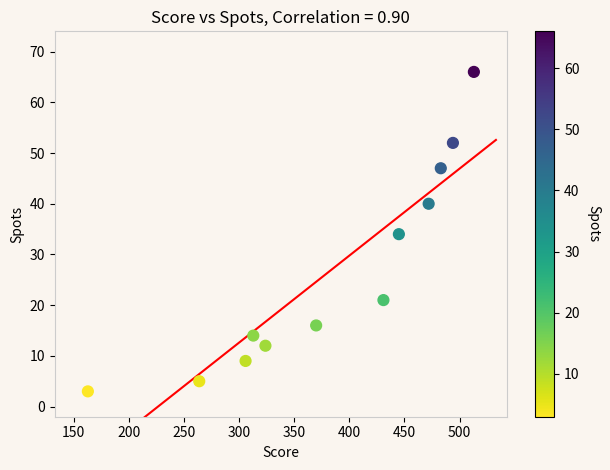

What is the range of X values (max minus min)?

350